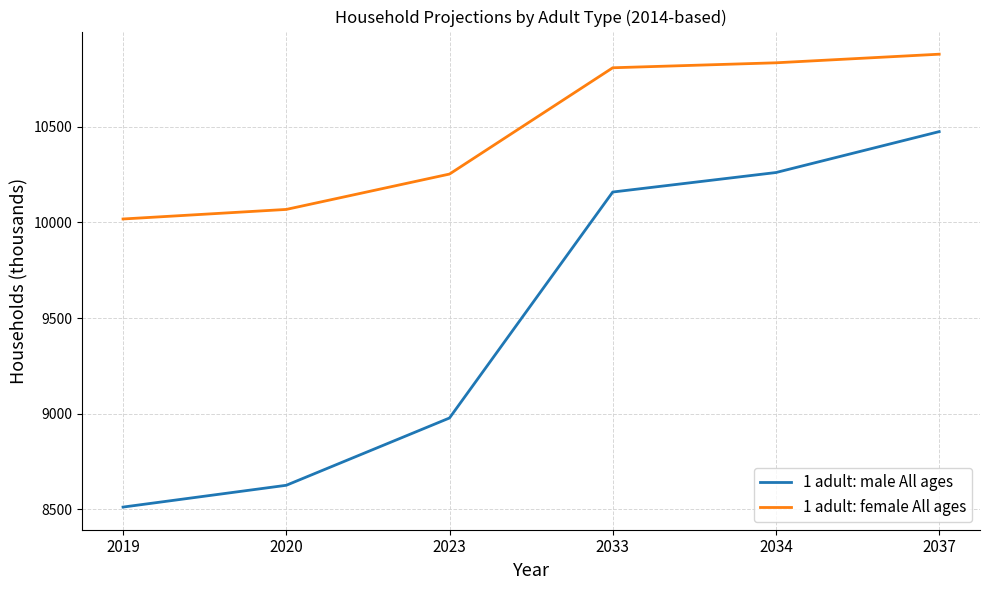

Reading right to left, transcribe all the data shown in this chart.

1 adult: male All ages: 10475	10261	10159	8977	8625	8511
1 adult: female All ages: 10880	10835	10809	10253	10068	10018